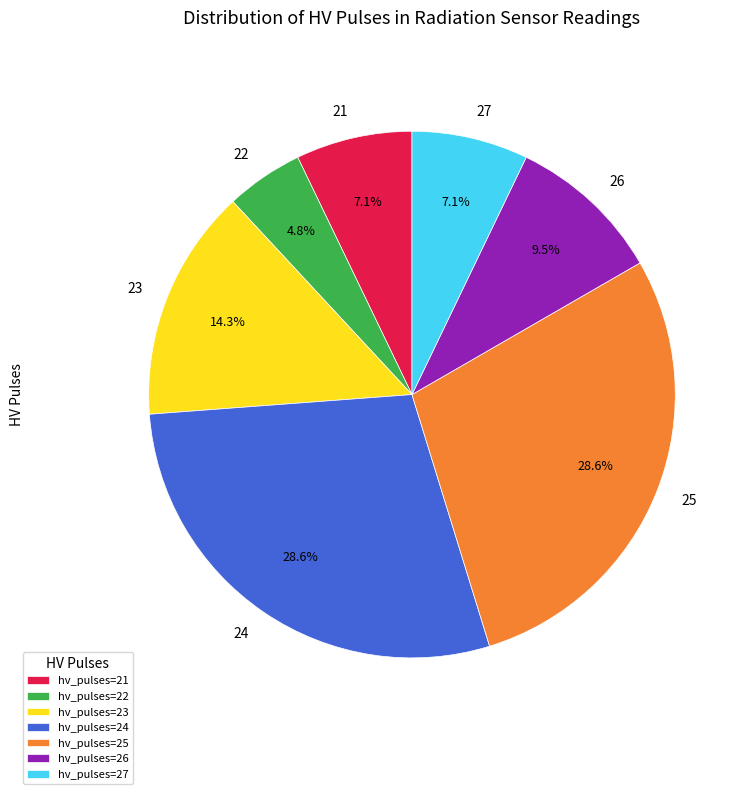

Count the number of slices in the pie.

7